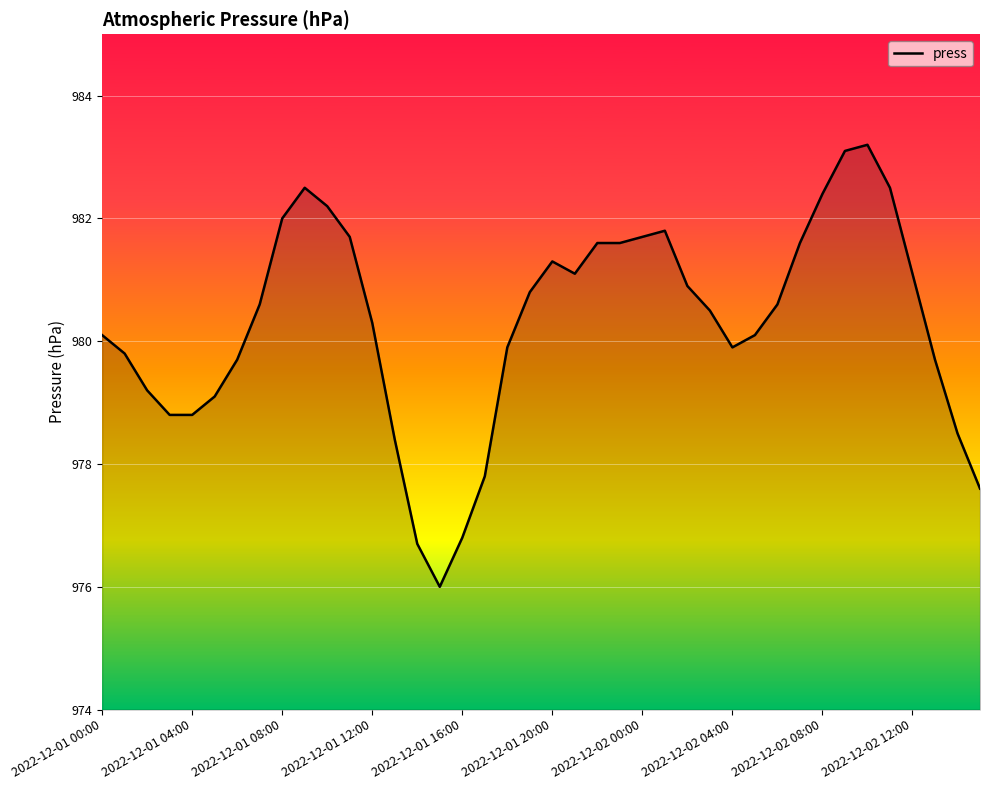

What is the greatest value displayed?

983.2